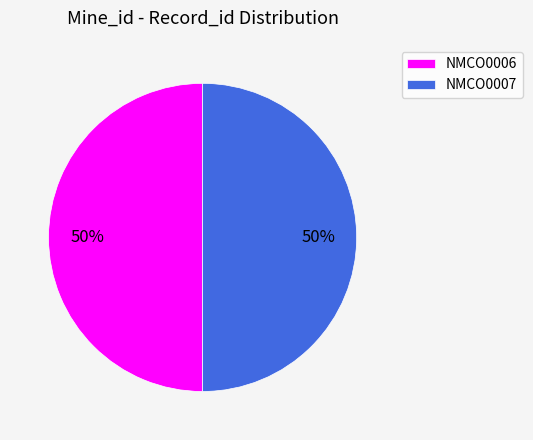

Do NMCO0007 and NMCO0006 together represent more than half of the pie?

Yes